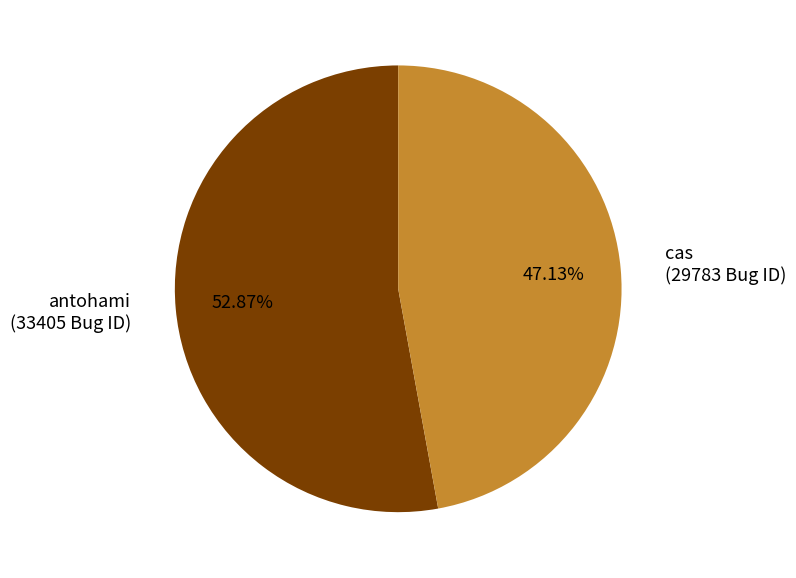

To the nearest percent, what portion does cas represent?

47%